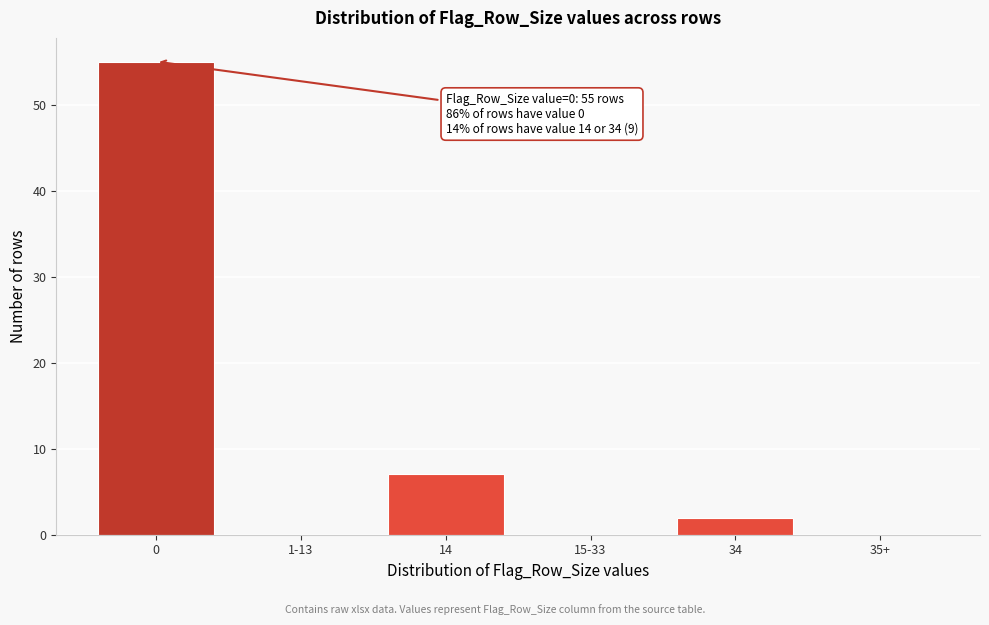

Reading right to left, extract all data points from this chart.

35+=0	34=2	15-33=0	14=7	1-13=0	0=55